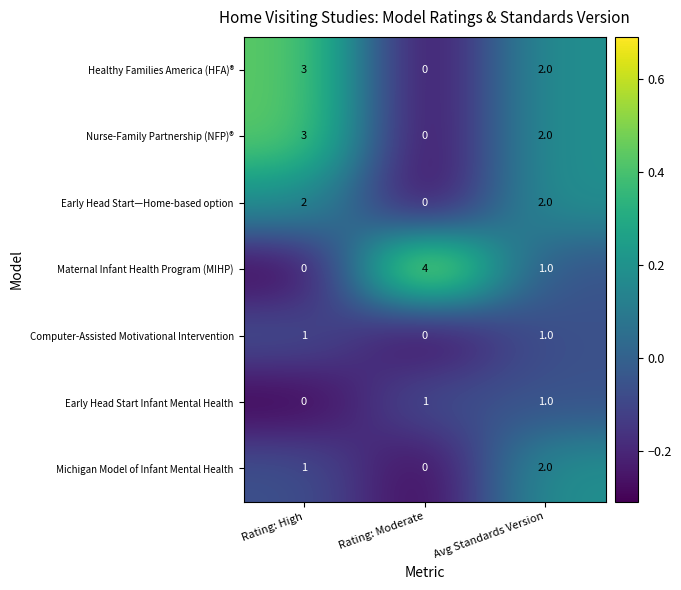

Which series has the widest spread of values?

Maternal Infant Health Program (MIHP)